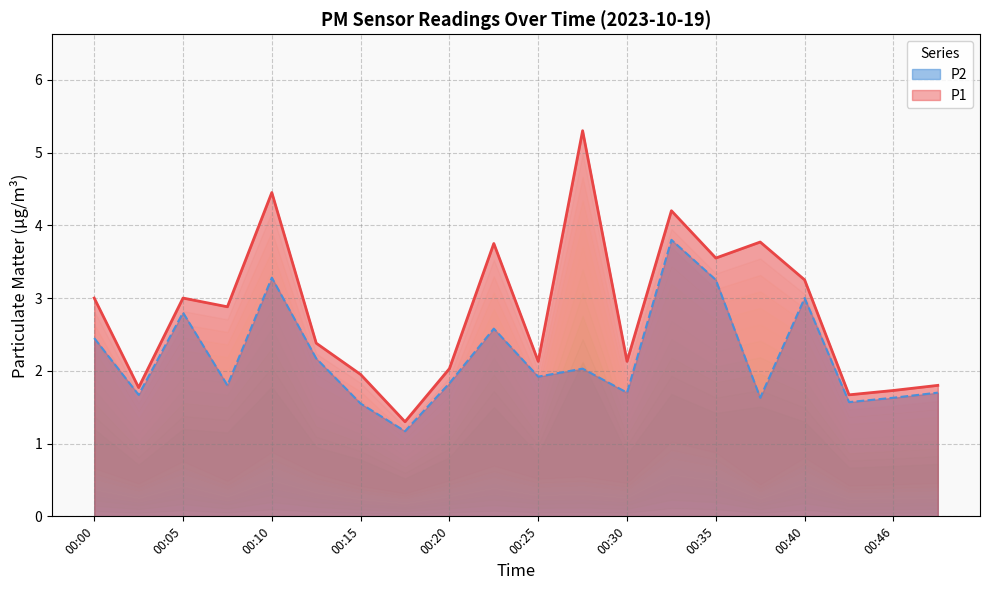

At 00:00, list the series in order from smallest to largest.

P2, P1